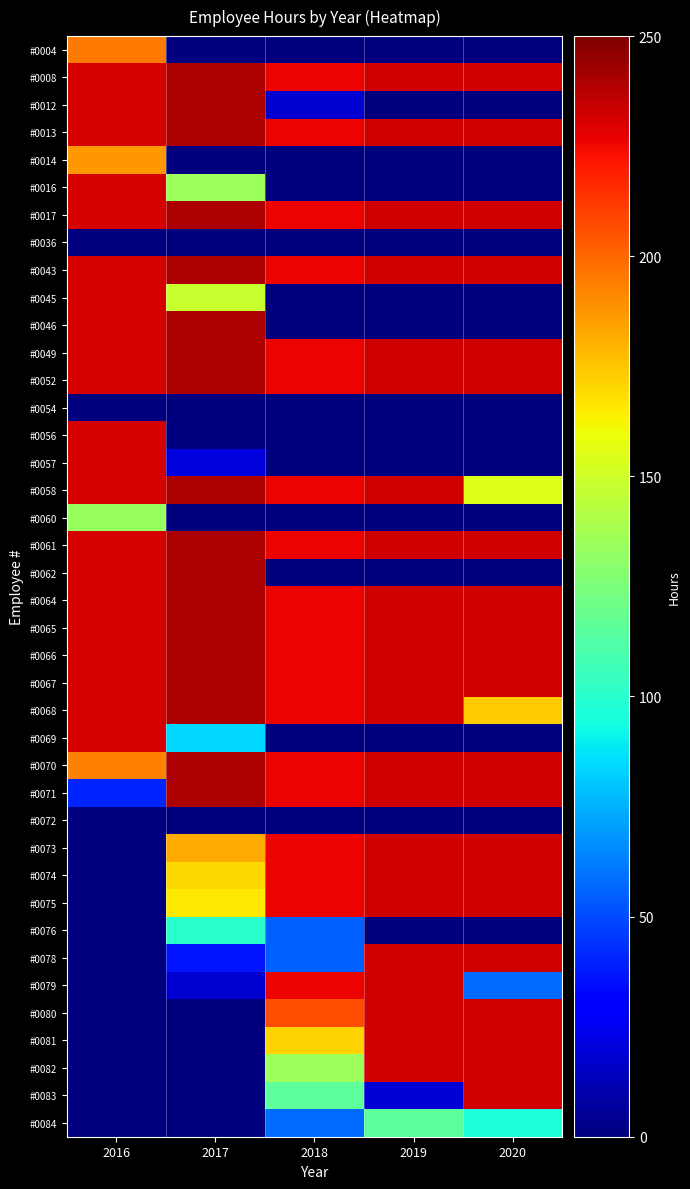

Reading left to right, what are all the values shown in this chart?

#0004: 2016=194.5	2017=0.0	2018=0.0	2019=0.0	2020=0.0
#0008: 2016=231.2	2017=239.4	2018=226.4	2019=231.5	2020=231.5
#0012: 2016=231.2	2017=239.4	2018=18.3	2019=0.0	2020=0.0
#0013: 2016=231.2	2017=239.4	2018=226.4	2019=231.5	2020=231.5
#0014: 2016=186.8	2017=0.0	2018=0.0	2019=0.0	2020=0.0
#0016: 2016=231.2	2017=134.8	2018=0.0	2019=0.0	2020=0.0
#0017: 2016=231.2	2017=239.4	2018=226.4	2019=231.5	2020=231.5
#0036: 2016=0.0	2017=0.0	2018=0.0	2019=0.0	2020=0.0
#0043: 2016=231.2	2017=239.4	2018=226.4	2019=231.5	2020=231.5
#0045: 2016=231.2	2017=148.0	2018=0.0	2019=0.0	2020=0.0
#0046: 2016=231.2	2017=239.4	2018=0.0	2019=0.0	2020=0.0
#0049: 2016=231.2	2017=239.4	2018=226.4	2019=231.5	2020=231.5
#0052: 2016=231.2	2017=239.4	2018=226.4	2019=231.5	2020=231.5
#0054: 2016=0.0	2017=0.0	2018=0.0	2019=0.0	2020=0.0
#0056: 2016=231.2	2017=0.0	2018=0.0	2019=0.0	2020=0.0
#0057: 2016=231.2	2017=20.9	2018=0.0	2019=0.0	2020=0.0
#0058: 2016=231.2	2017=239.4	2018=226.4	2019=231.5	2020=154.3
#0060: 2016=133.4	2017=0.0	2018=0.0	2019=0.0	2020=0.0
#0061: 2016=231.2	2017=239.4	2018=226.4	2019=231.5	2020=231.5
#0062: 2016=231.2	2017=239.4	2018=0.0	2019=0.0	2020=0.0
#0064: 2016=231.2	2017=239.4	2018=226.4	2019=231.5	2020=231.5
#0065: 2016=231.2	2017=239.4	2018=226.4	2019=231.5	2020=231.5
#0066: 2016=231.2	2017=239.4	2018=226.4	2019=231.5	2020=231.5
#0067: 2016=231.2	2017=239.4	2018=226.4	2019=231.5	2020=231.5
#0068: 2016=231.2	2017=239.4	2018=226.4	2019=231.5	2020=173.6
#0069: 2016=231.2	2017=84.0	2018=0.0	2019=0.0	2020=0.0
#0070: 2016=193.0	2017=239.4	2018=226.4	2019=231.5	2020=231.5
#0071: 2016=40.6	2017=239.4	2018=226.4	2019=231.5	2020=231.5
#0072: 2016=0.0	2017=0.0	2018=0.0	2019=0.0	2020=0.0
#0073: 2016=0.0	2017=182.6	2018=226.4	2019=231.5	2020=231.5
#0074: 2016=0.0	2017=170.0	2018=226.4	2019=231.5	2020=231.5
#0075: 2016=0.0	2017=165.4	2018=226.4	2019=231.5	2020=231.5
#0076: 2016=0.0	2017=100.0	2018=54.8	2019=0.0	2020=0.0
#0078: 2016=0.0	2017=36.6	2018=54.8	2019=231.5	2020=231.5
#0079: 2016=0.0	2017=18.3	2018=226.4	2019=231.5	2020=57.9
#0080: 2016=0.0	2017=0.0	2018=206.9	2019=231.5	2020=231.5
#0081: 2016=0.0	2017=0.0	2018=171.6	2019=231.5	2020=231.5
#0082: 2016=0.0	2017=0.0	2018=135.0	2019=231.5	2020=231.5
#0083: 2016=0.0	2017=0.0	2018=115.7	2019=19.3	2020=231.5
#0084: 2016=0.0	2017=0.0	2018=57.9	2019=115.7	2020=96.5